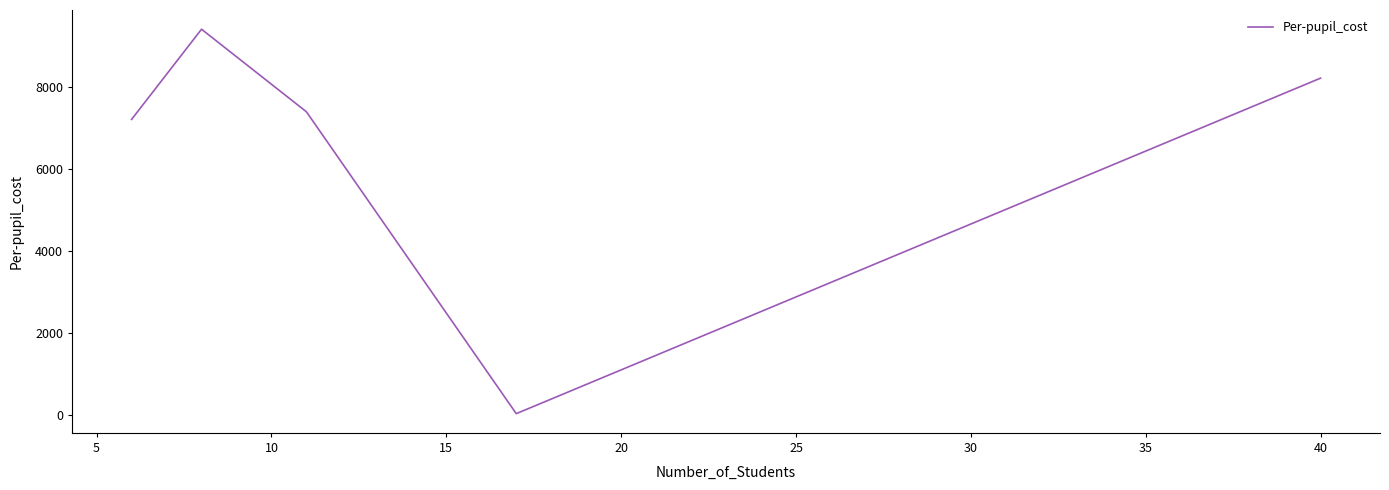

What is the difference between the second highest and minimum values?

8158